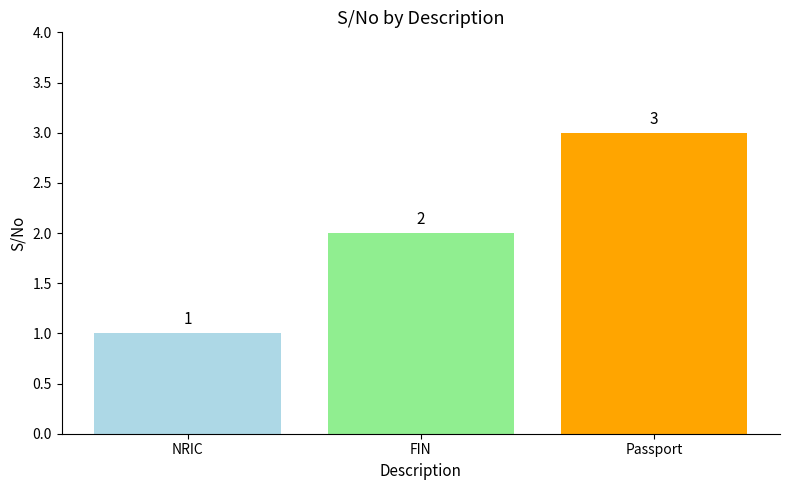

What is the difference between the values at FIN and NRIC?

1